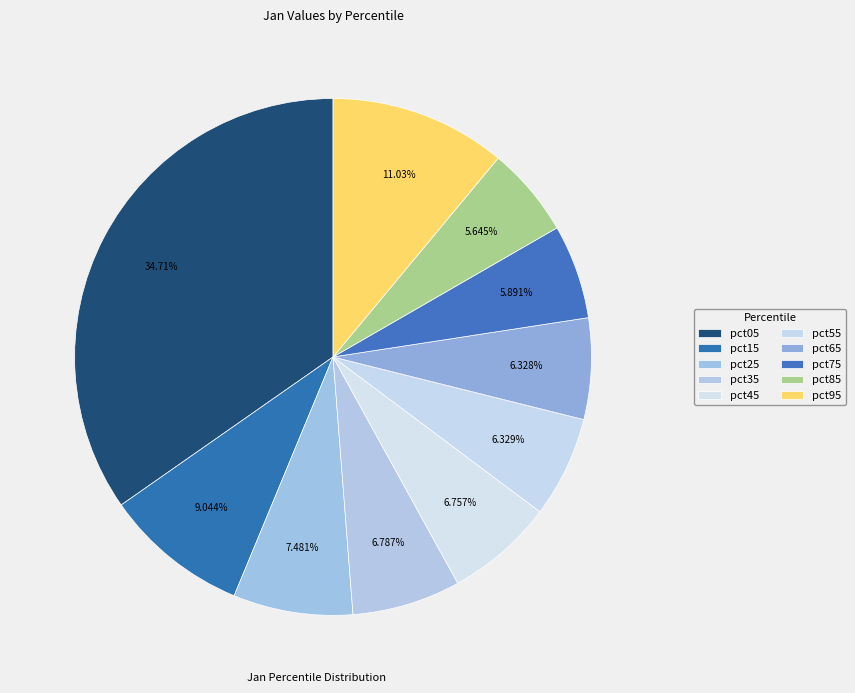

What portion of the pie excludes pct25?

92.5%